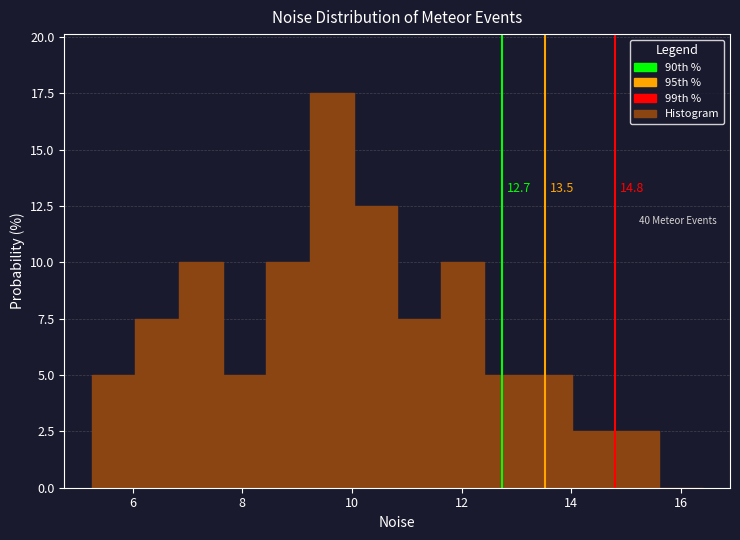

Read against the x-axis, roughly where is the centre of the tallest bar?

9.6